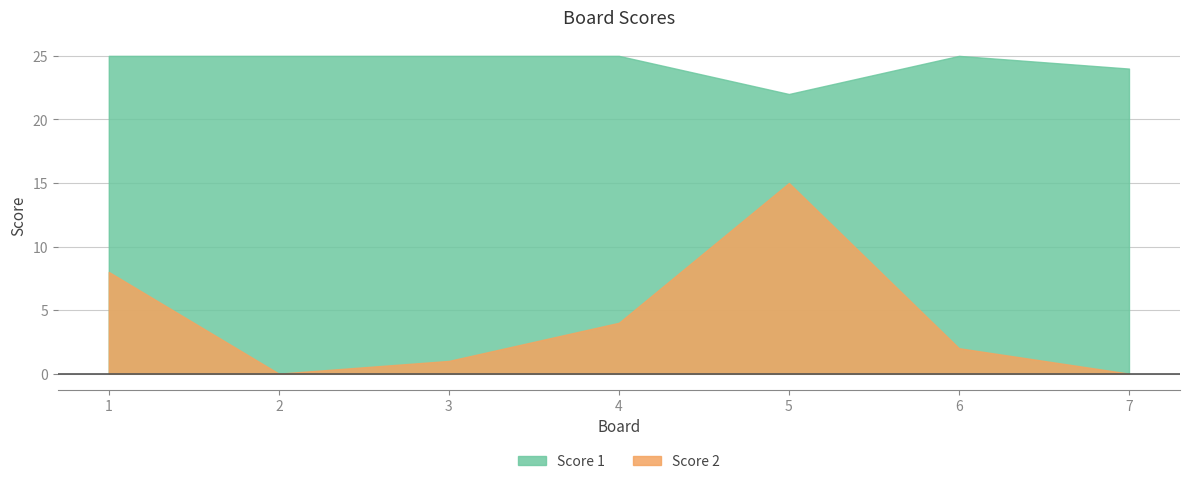

What is the difference between the maximum and minimum values in the Score 1 series?

3